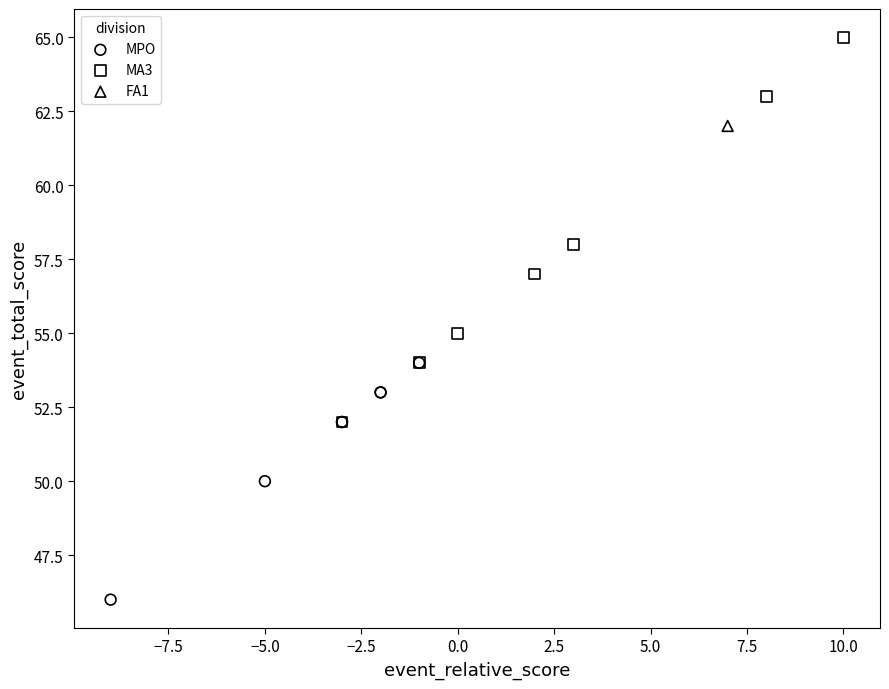

Which series contains the lowest Y value?

MPO